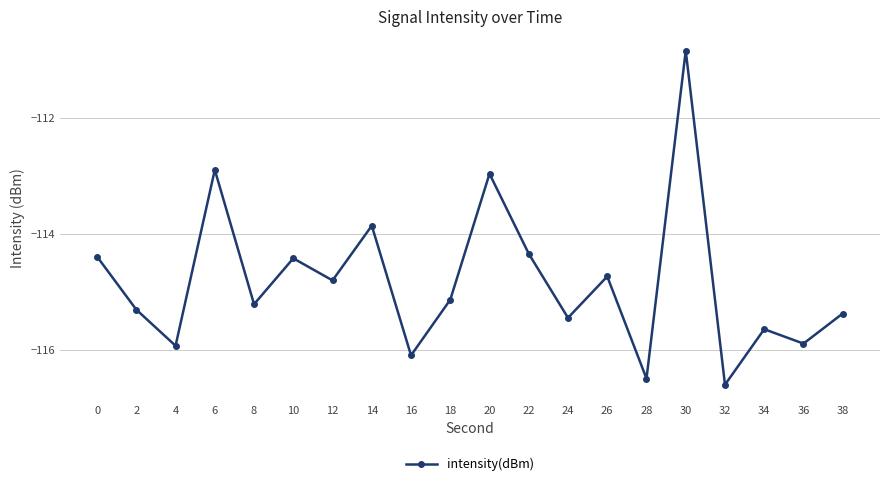

How many points are lower than both their immediate neighbors (excluding endpoints)?

8